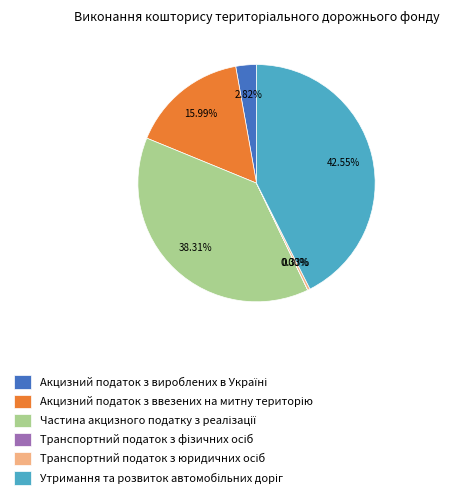

Is there a majority slice in this chart?

No